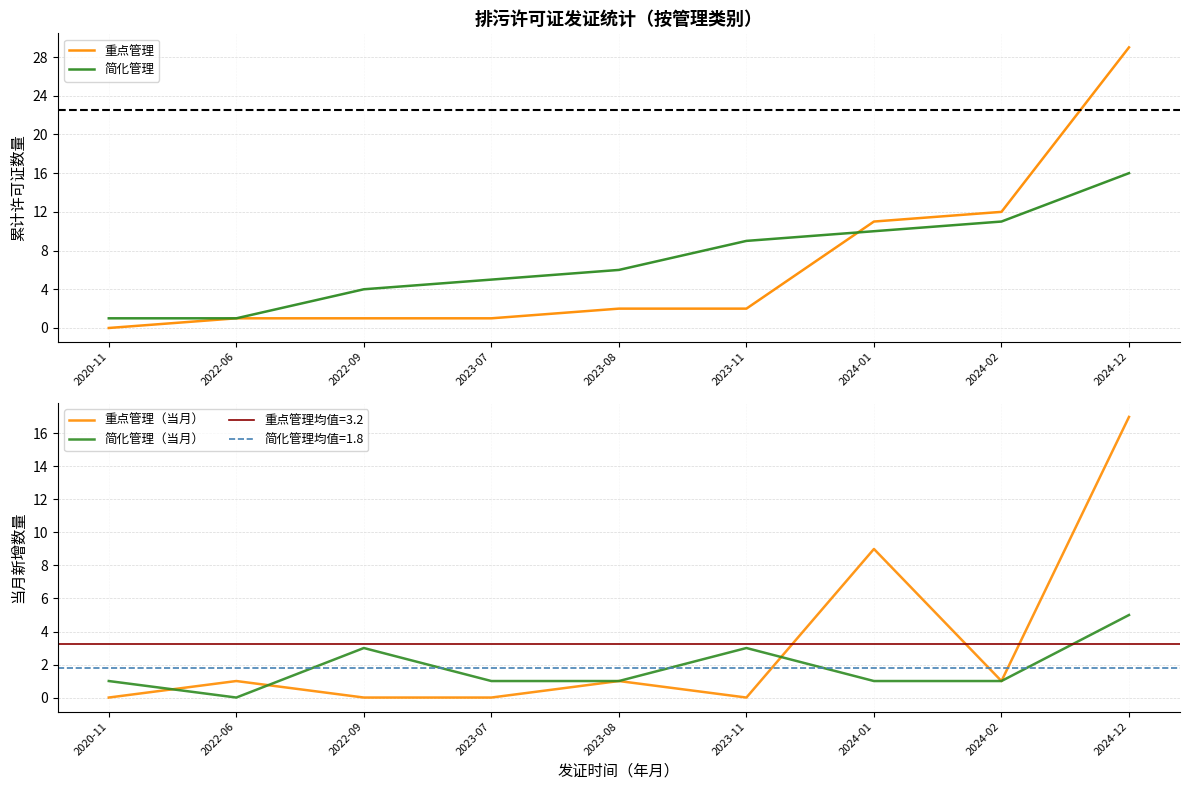

Count the number of data series in this chart.

4